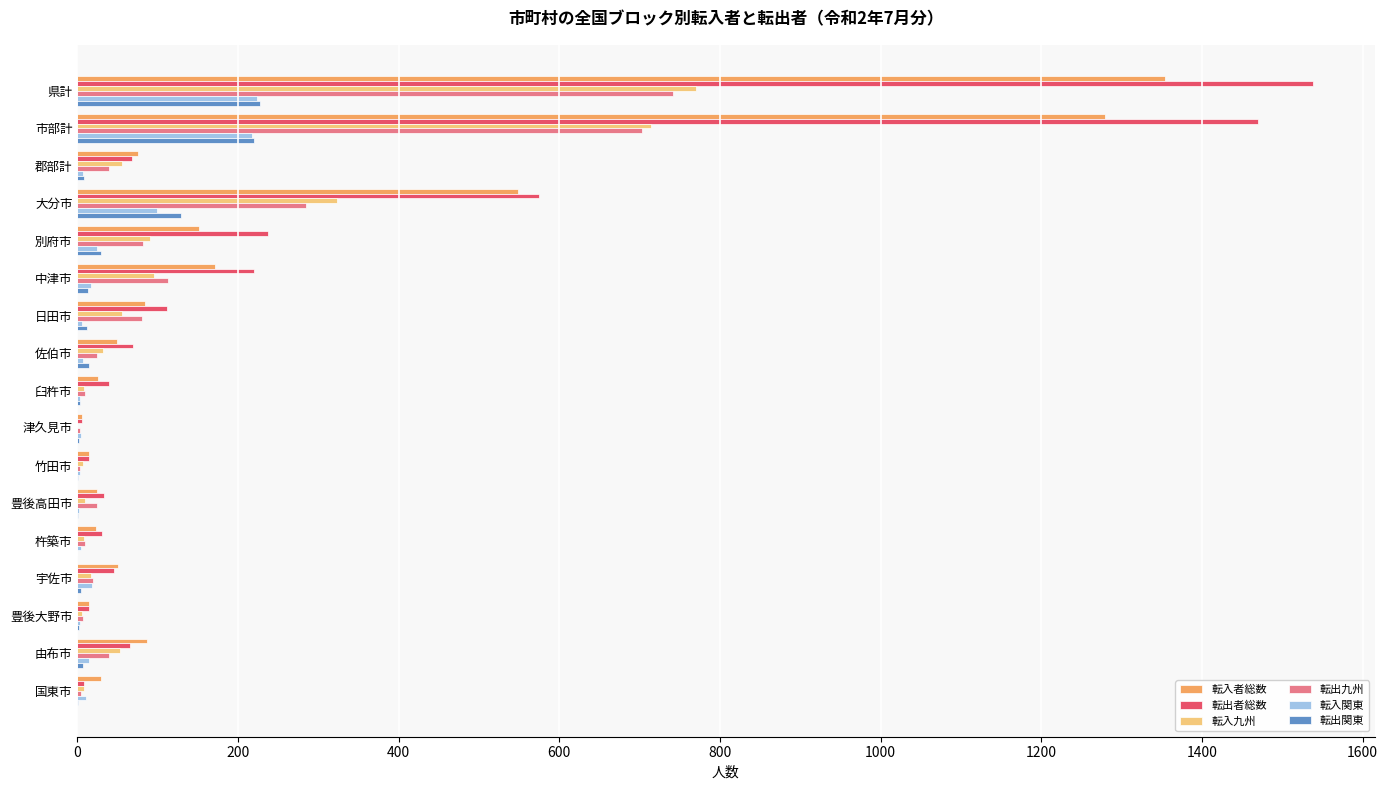

Is the value of 転入九州 at 郡部計 greater than the value of 転出九州 at 臼杵市?

Yes